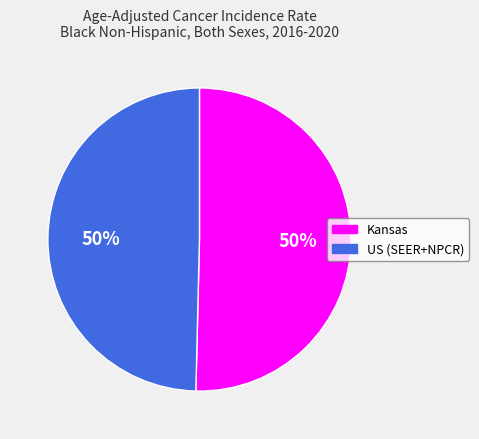

How many segments does this pie chart have?

2